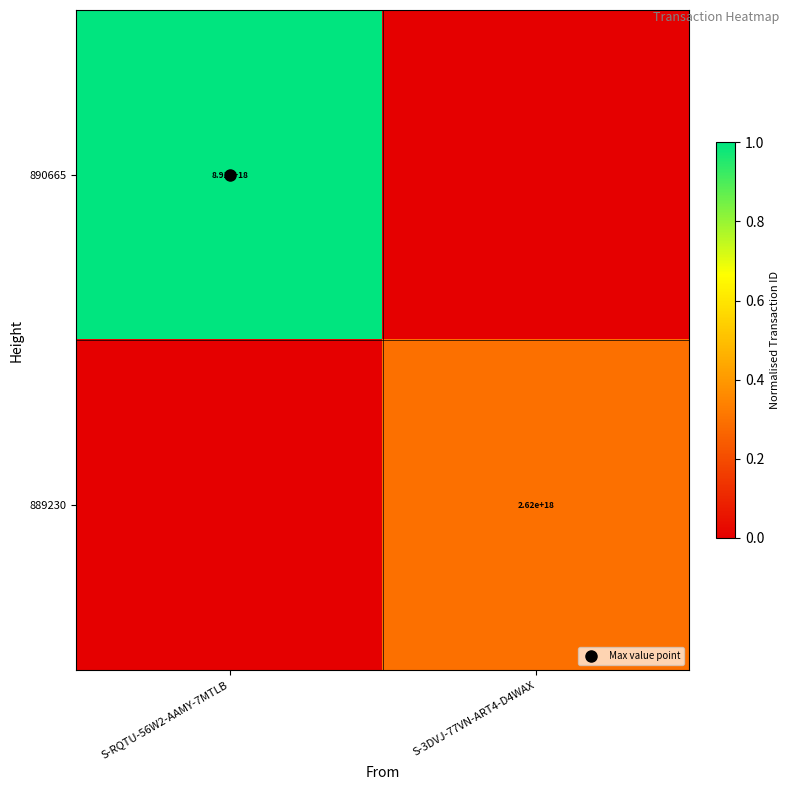

Which has a higher value, S-RQTU-56W2-AAMY-7MTLB or S-3DVJ-77VN-ART4-D4WAX?

S-RQTU-56W2-AAMY-7MTLB